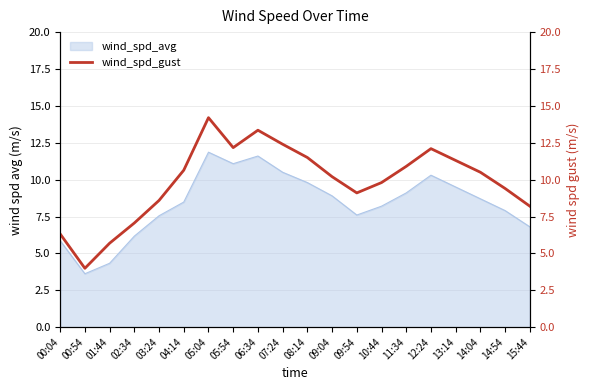

How many lines are shown in the chart?

1